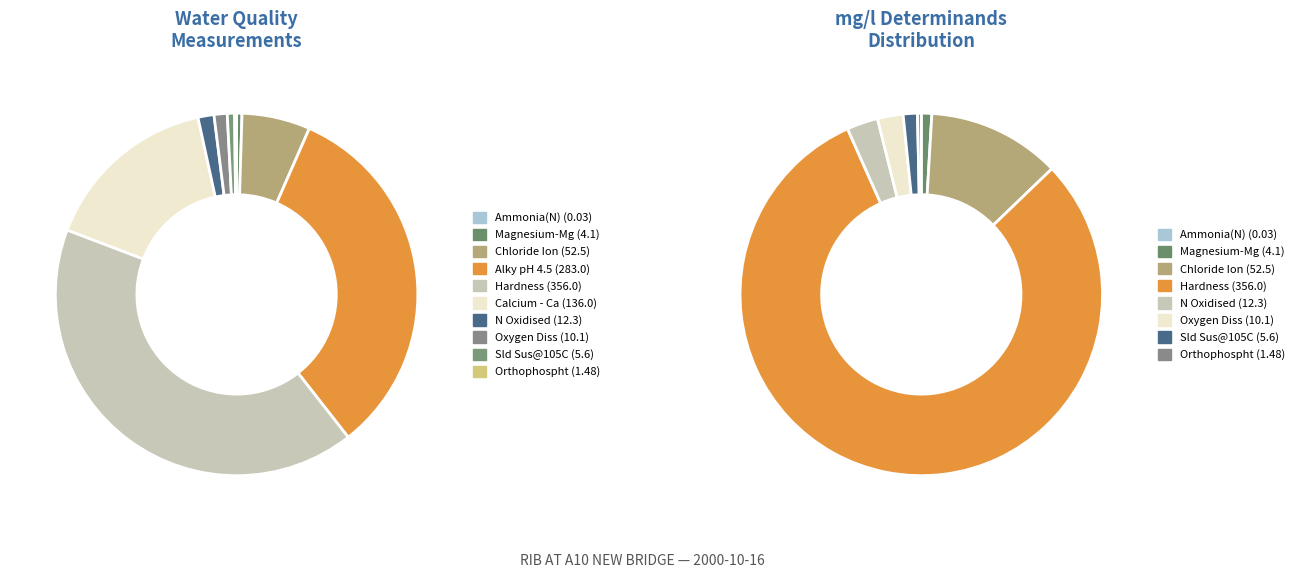

Does N Oxidised account for over 50% of the chart?

No